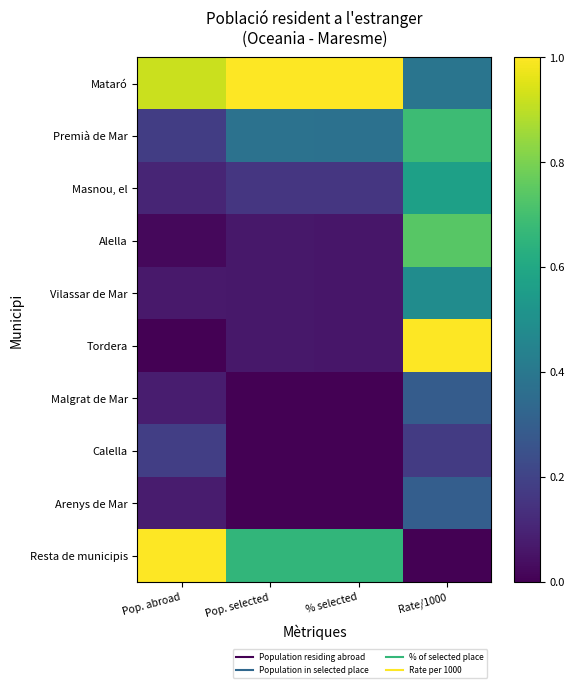

What is the total value across all series at Pop. selected?

2.4